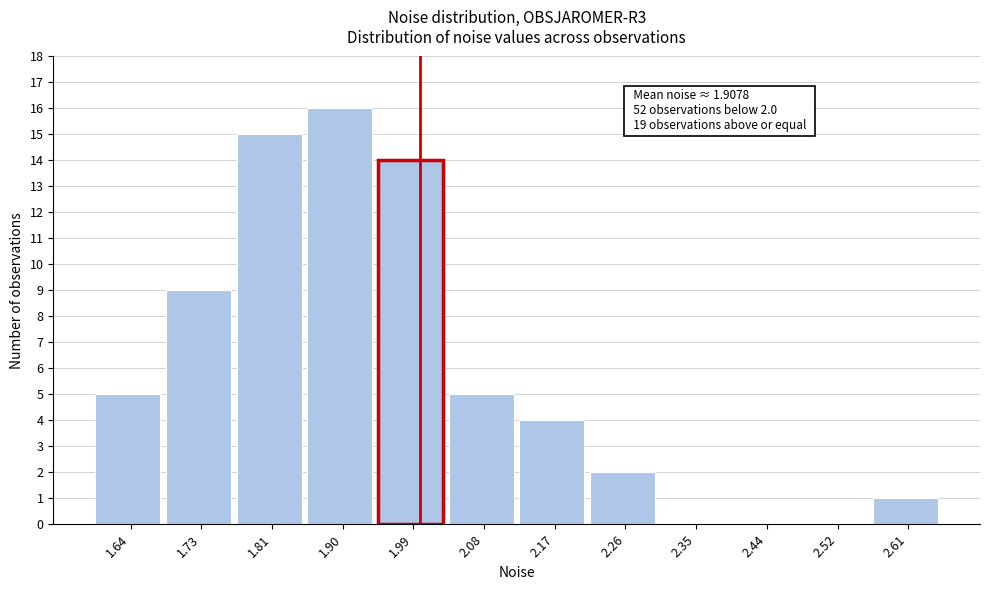

Over which range of the x-axis is the bar tallest?

1.86 to 1.95